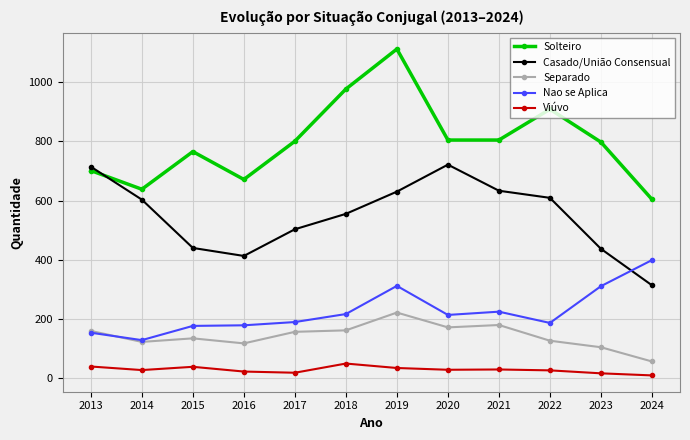

Is it true that Nao se Aplica equals 399 at 2024?

True